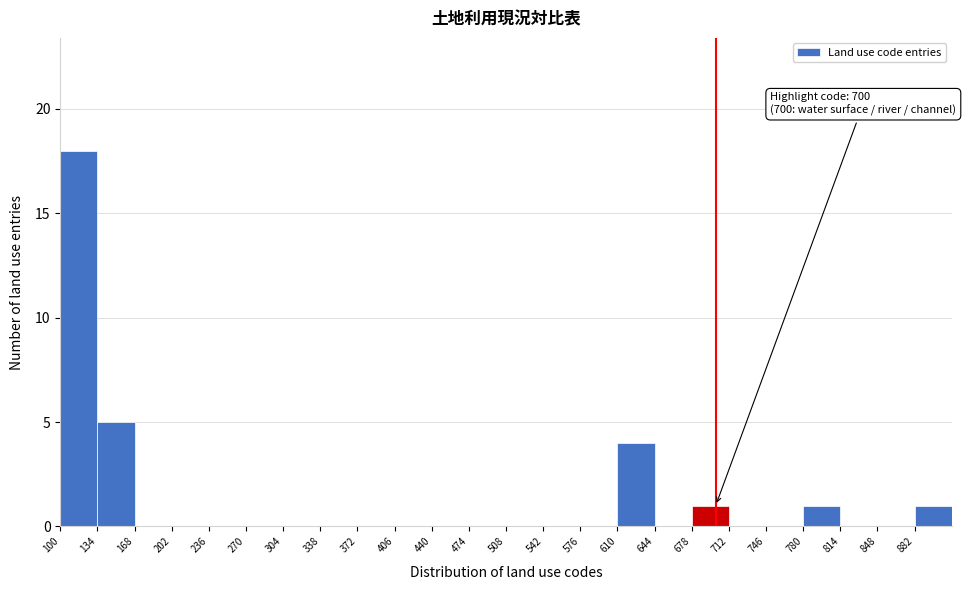

Which range on the x-axis has the tallest bar?

100 to 134